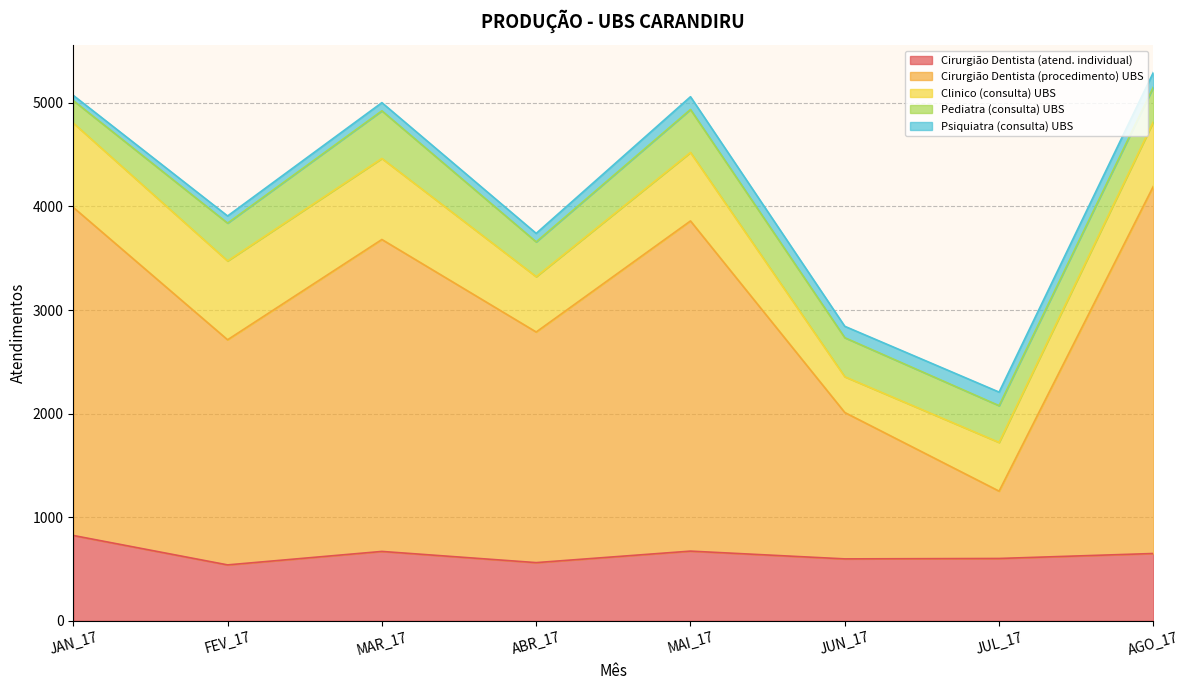

What is the approximate value of Pediatra (consulta) UBS at MAR_17, to the nearest 10?

460